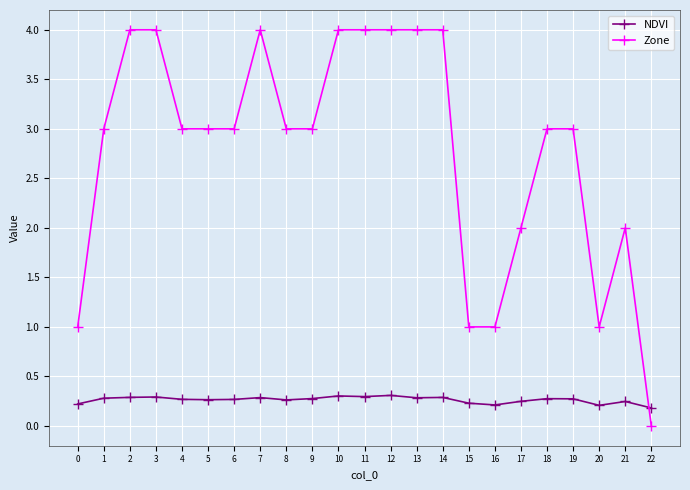

What is the value of the NDVI point at the 15th from the left?

0.3